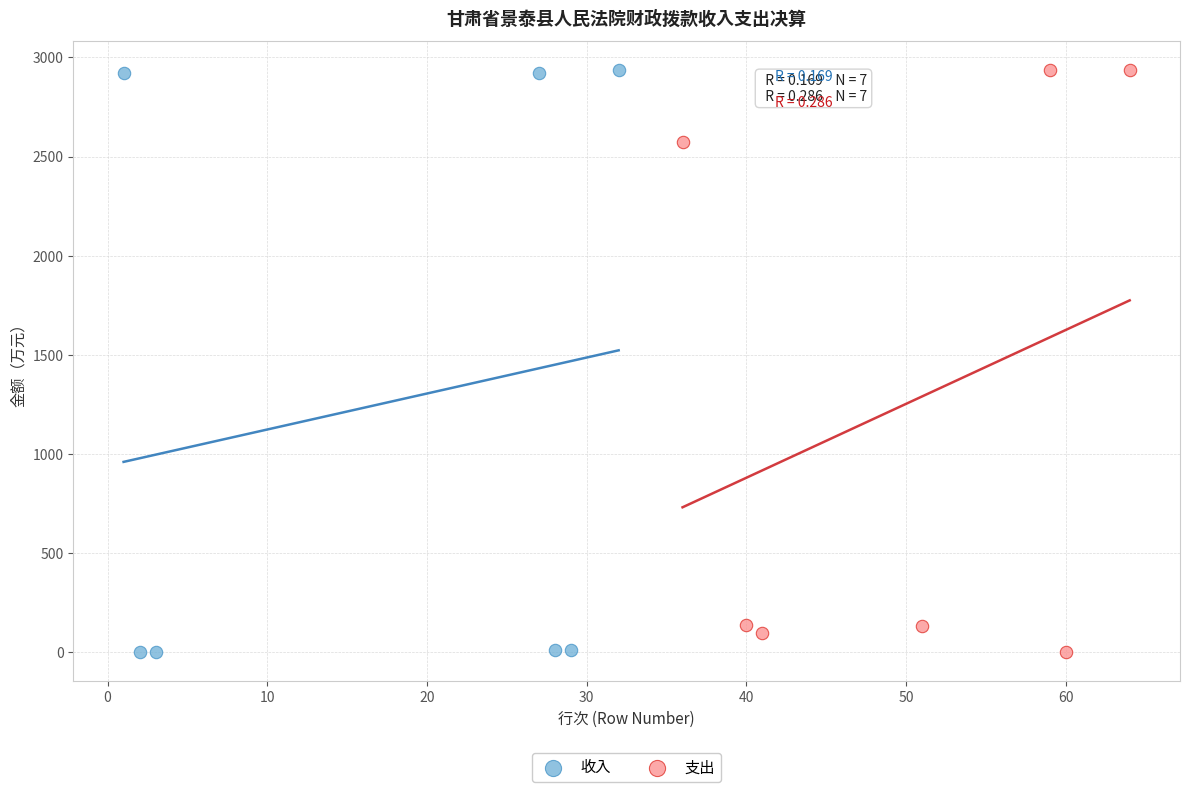

What are all the series names shown in the legend?

收入, 支出